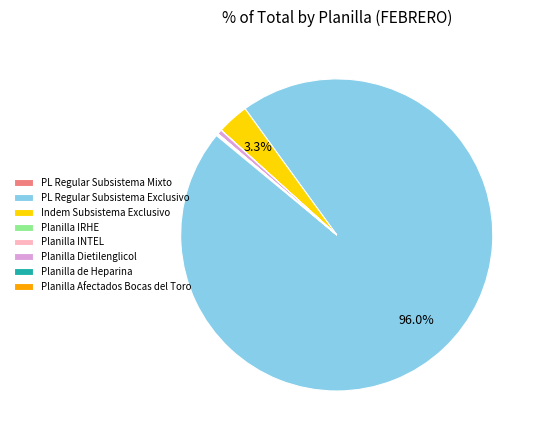

What is the largest slice in the pie chart?

PL Regular Subsistema Exclusivo